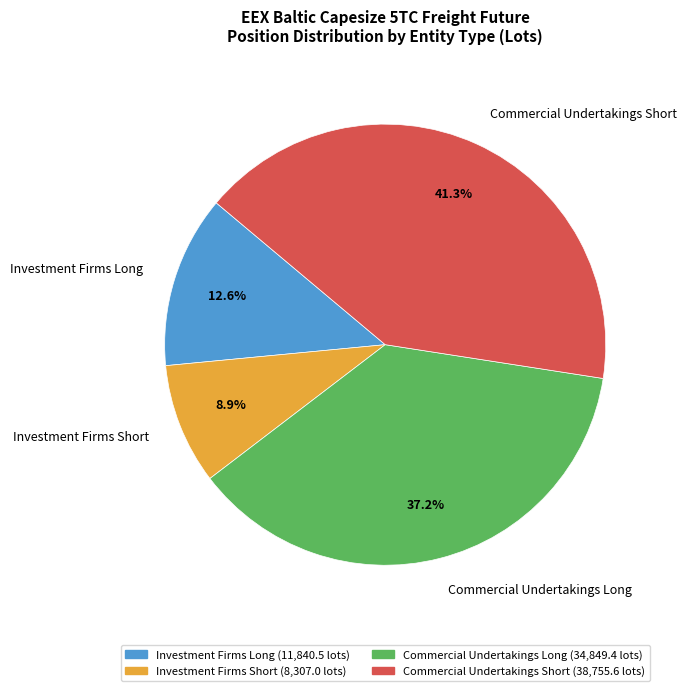

To the nearest percent, what percentage of the pie is Commercial Undertakings Short?

41%